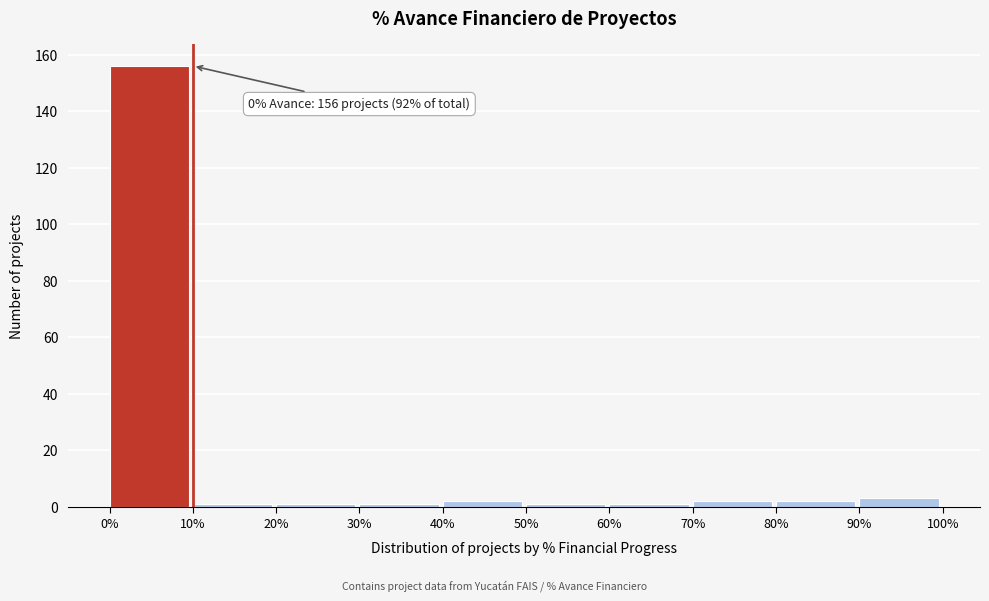

Which range on the x-axis has the tallest bar?

0% to 10%